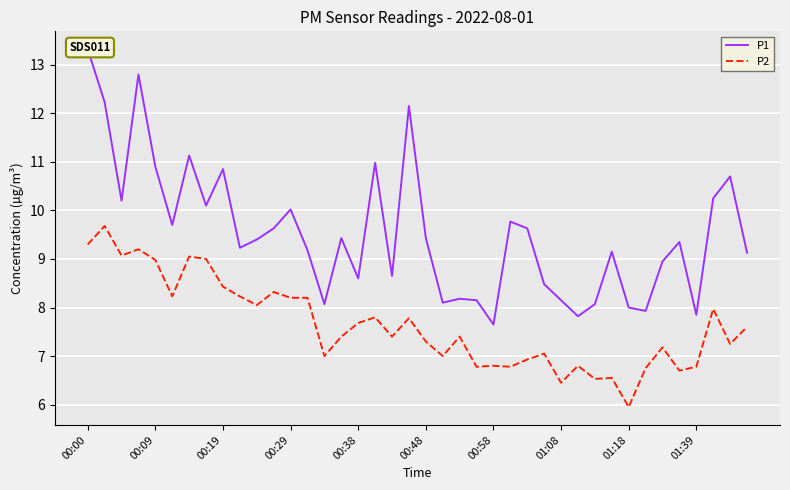

What is the lowest value of the P2 series?

6.0